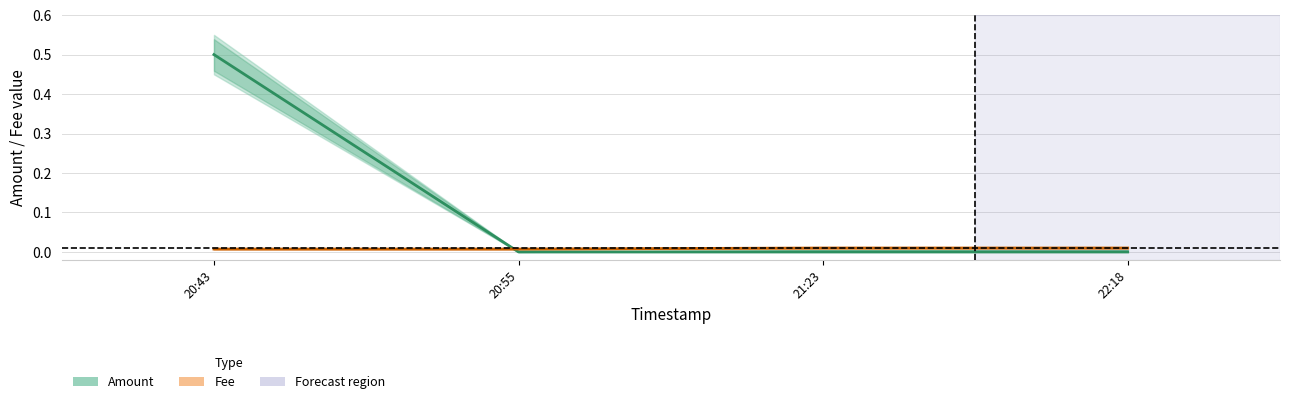

What is the label of the 1st point from the left?

20:43